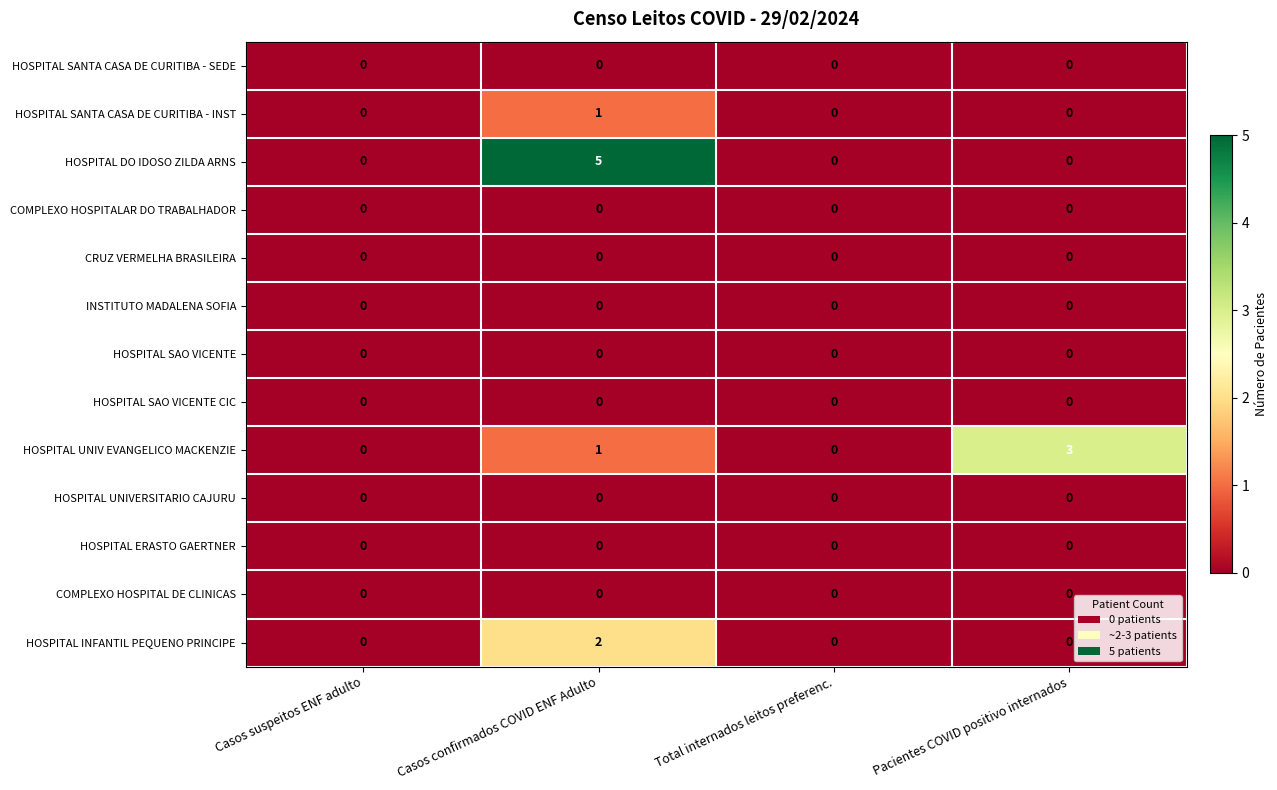

At which category is the sum across all series the highest?

Casos confirmados COVID ENF Adulto